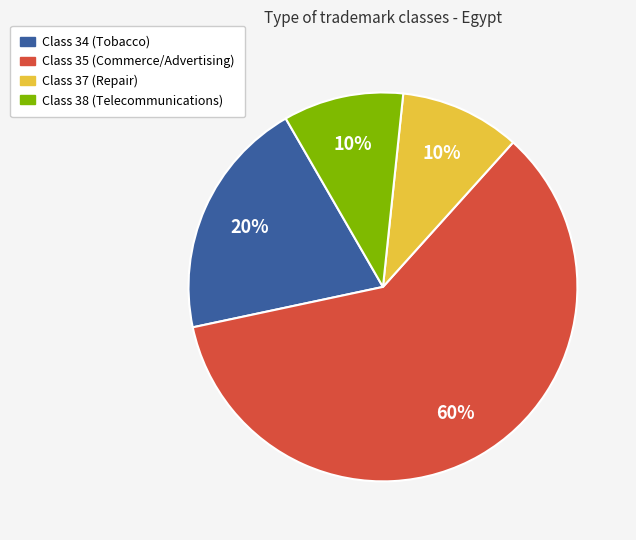

Is there a majority slice in this chart?

Yes